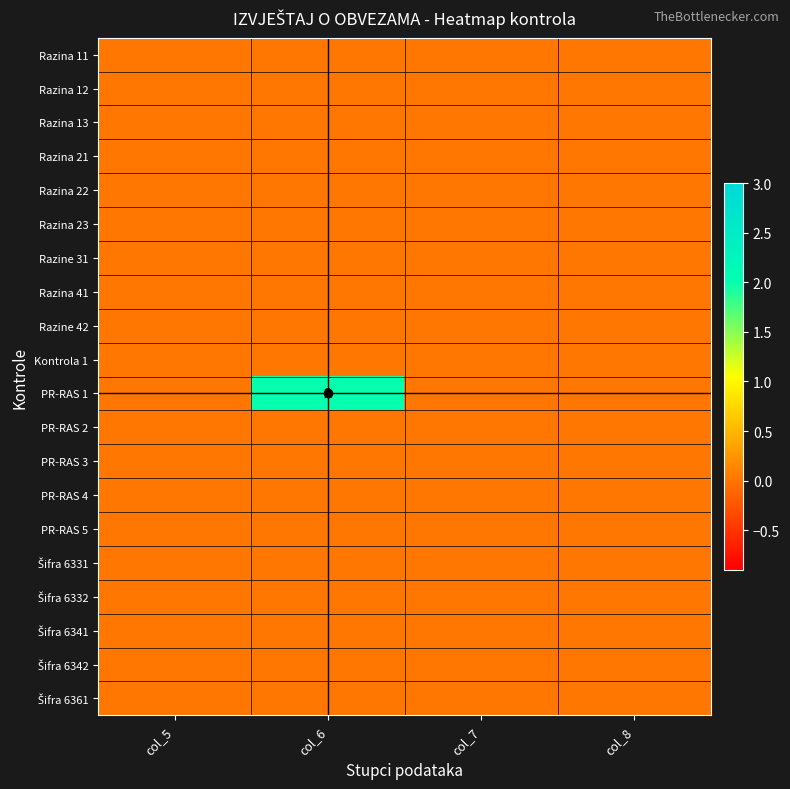

Which category has the lowest value across all series?

col_5